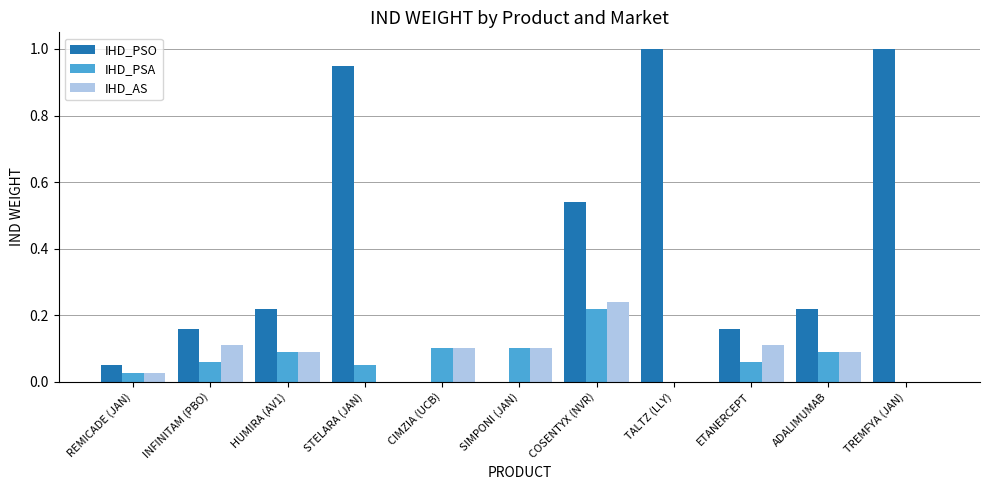

What is the total value across all series at TALTZ (LLY)?

1.0